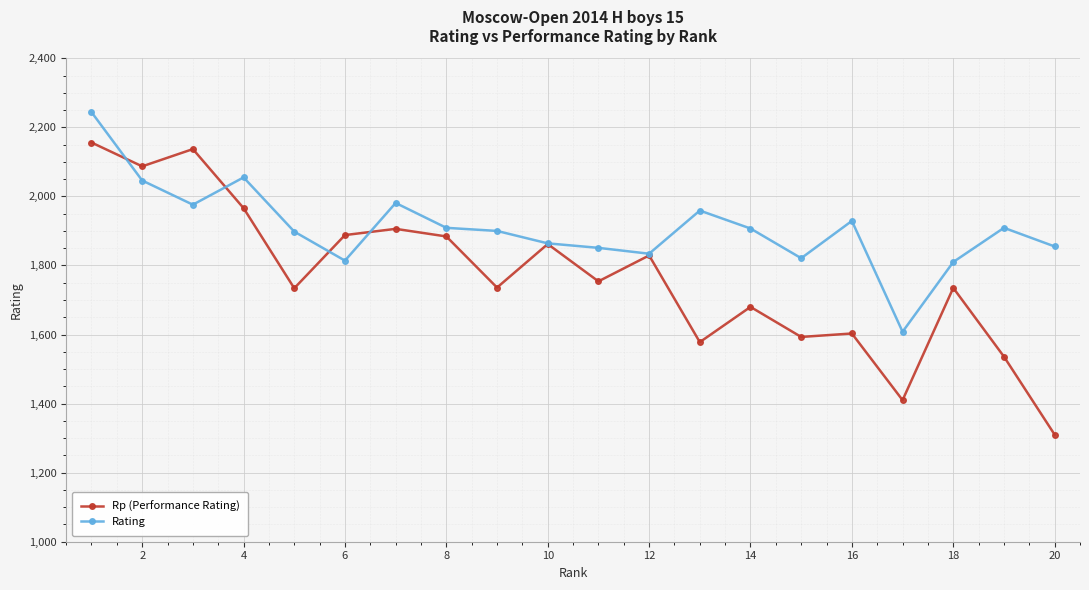

What is the maximum value shown in the chart?

2244